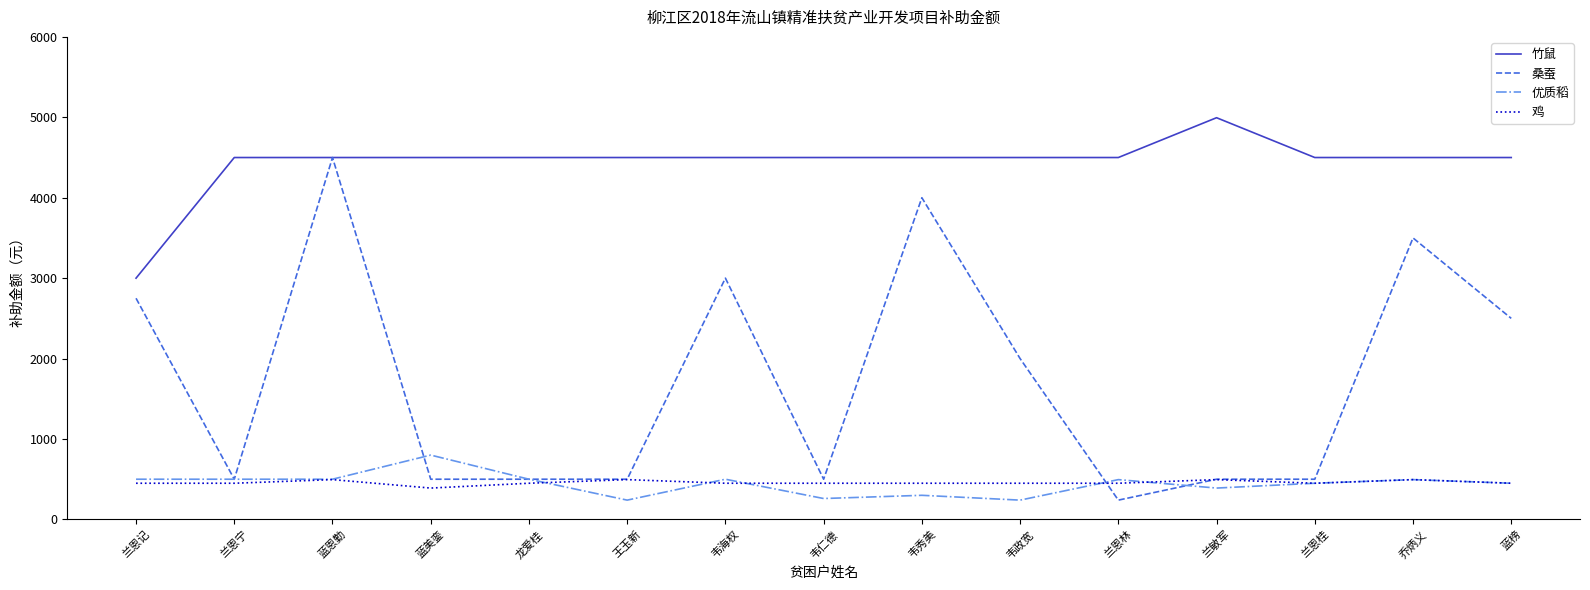

What are all the series names shown in the legend?

竹鼠, 桑蚕, 优质稻, 鸡